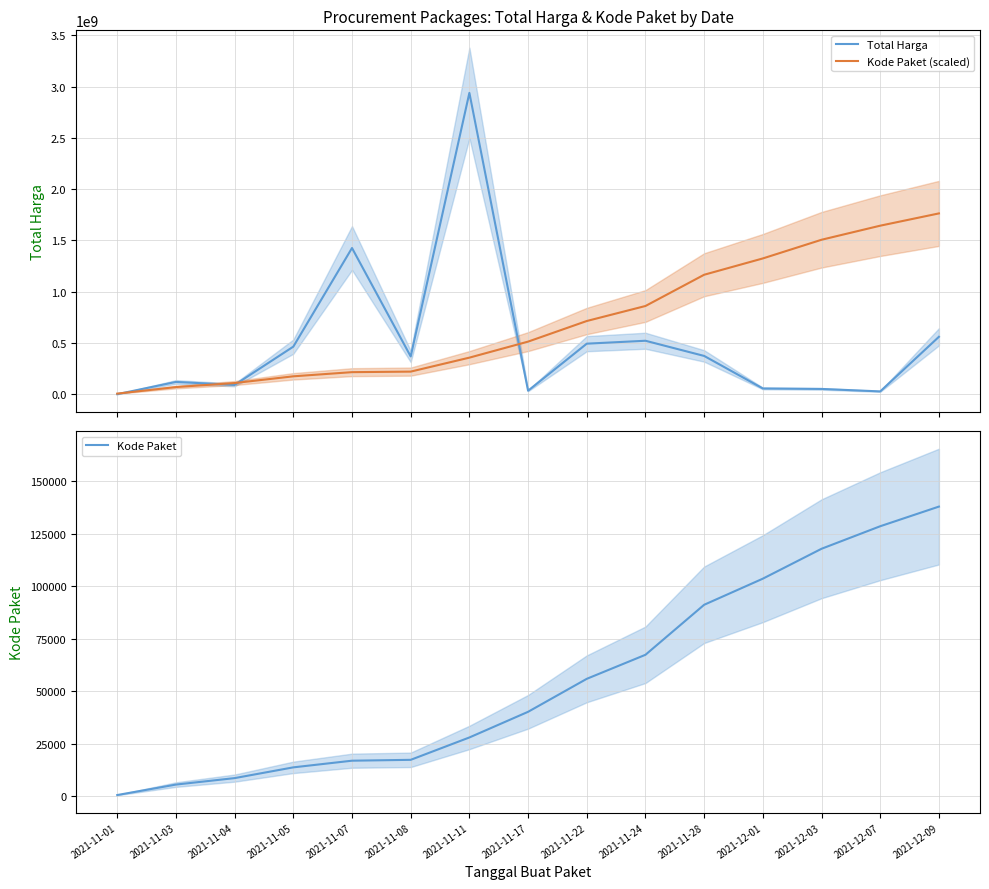

What is the smallest value displayed?

464.0